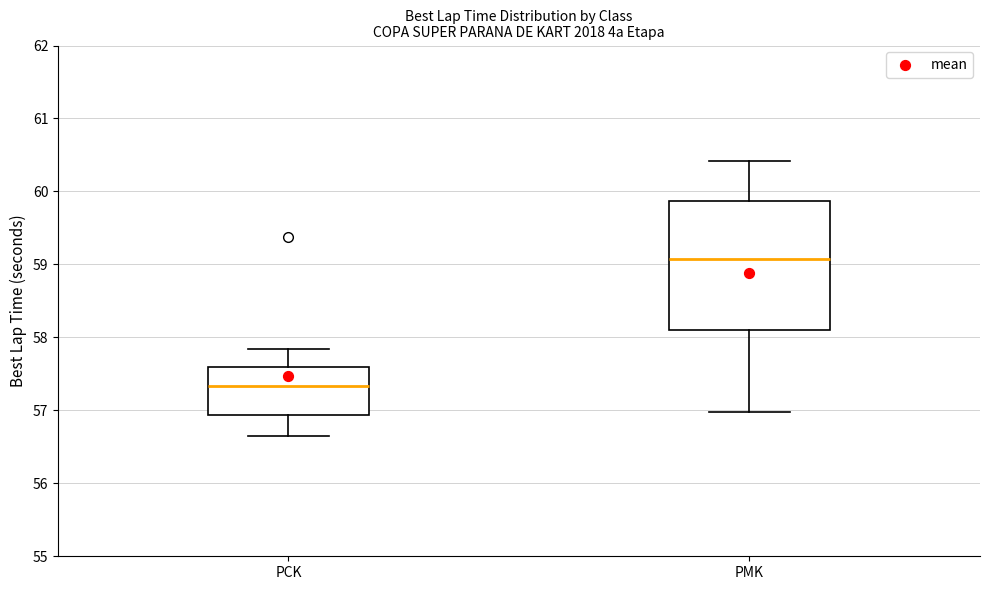

Which box's median line is the lowest?

PCK